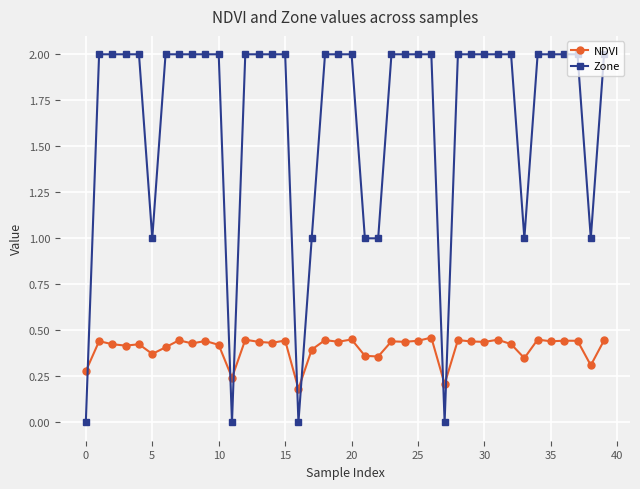

Which series has the widest spread of values?

Zone